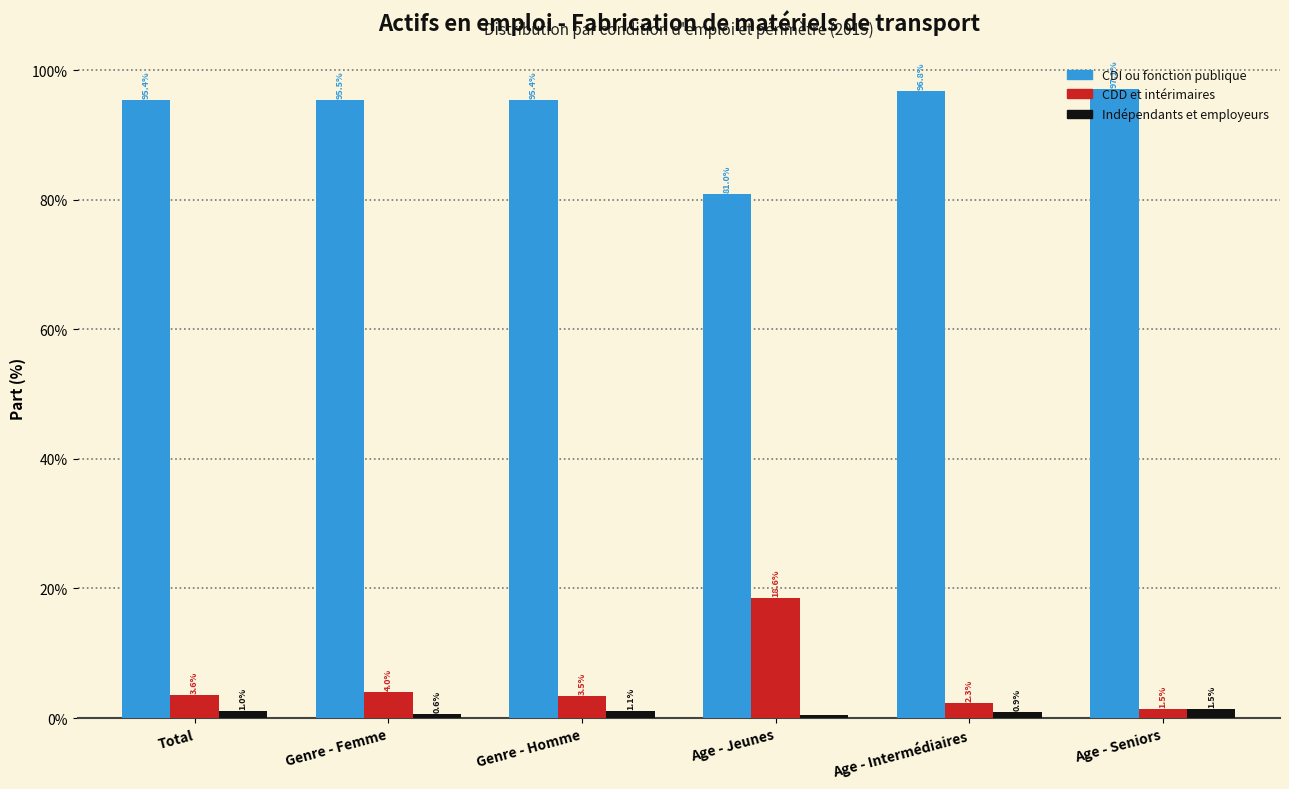

List the series in order of their peak value, lowest first.

Indépendants et employeurs, CDD et intérimaires, CDI ou fonction publique